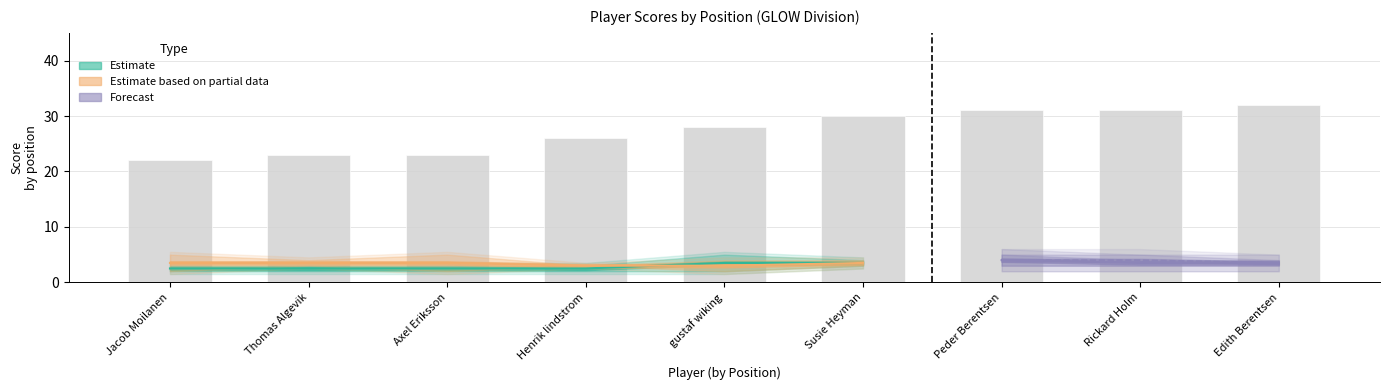

Rank the categories by value from highest to lowest.

Edith Berentsen, Peder Berentsen, Rickard Holm, Susie Heyman, gustaf wiking, Henrik lindstrom, Thomas Algevik, Axel Eriksson, Jacob Moilanen